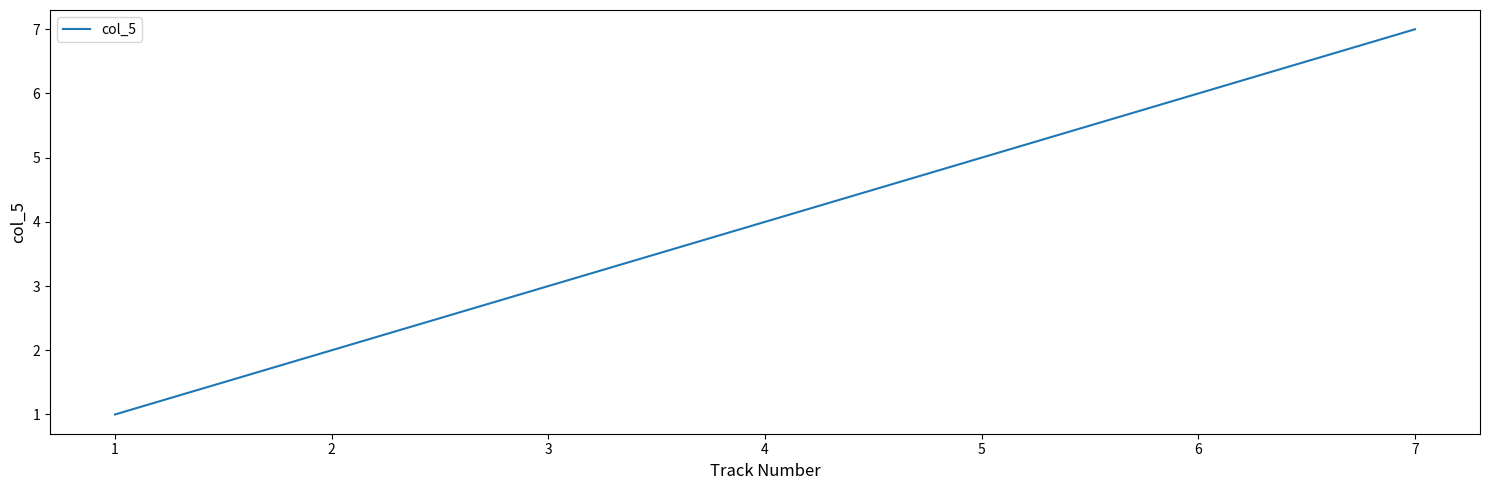

True or false: the data has more than 0 interior local peaks.

False